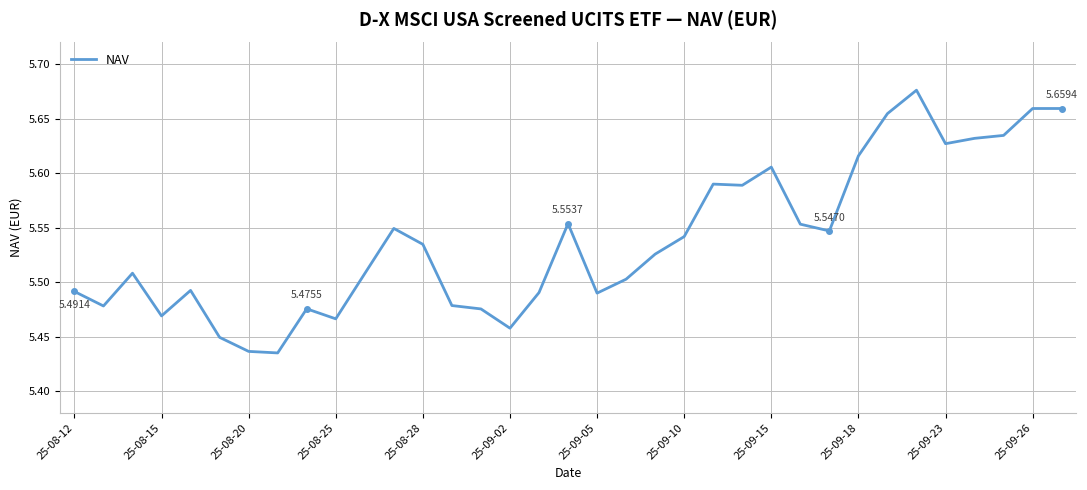

What is the difference between the maximum and minimum values?

0.2